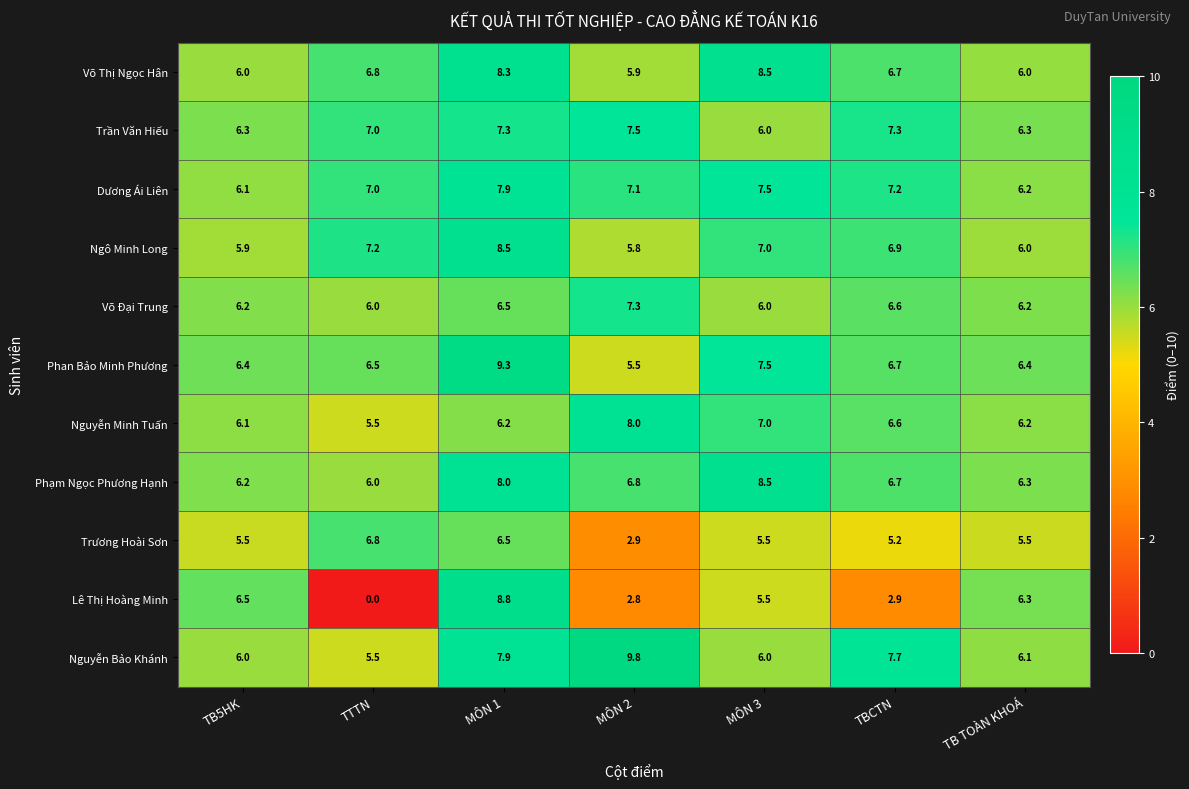

What is the sum of all Trương Hoài Sơn values?

37.9